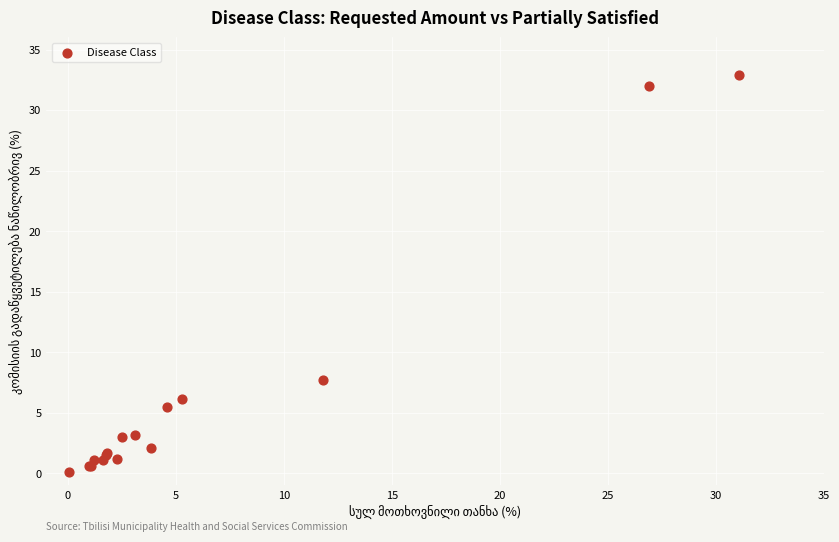

What Y value in the scatter plot is closest to 16?

7.7